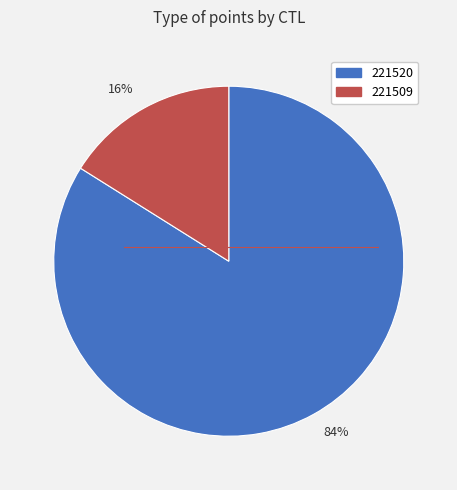

To the nearest percent, what is the difference between the largest and smallest slice percentages?

68%